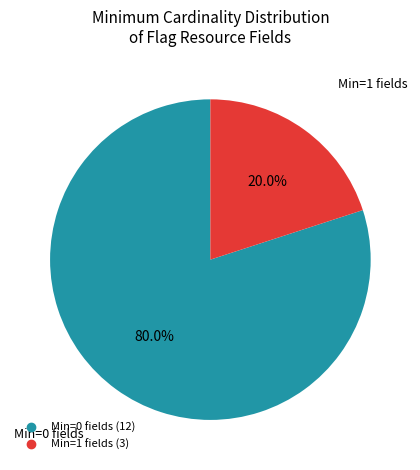

Does any single category account for the majority?

Yes